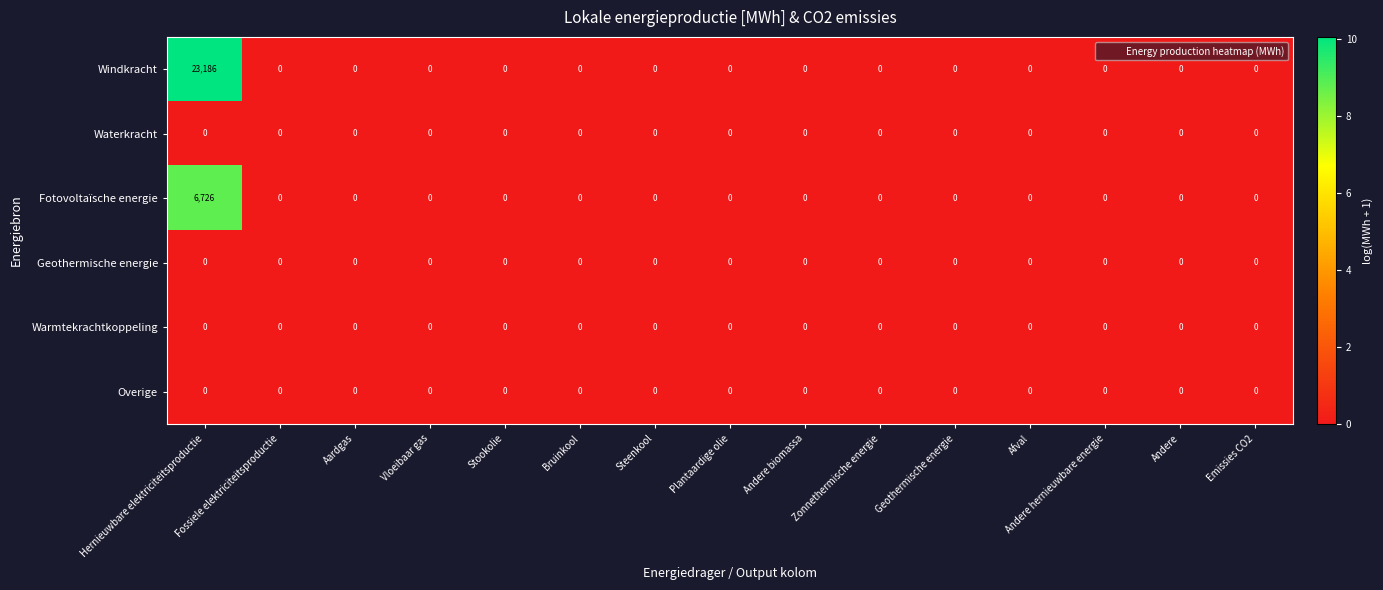

Which series has the widest spread of values?

Windkracht